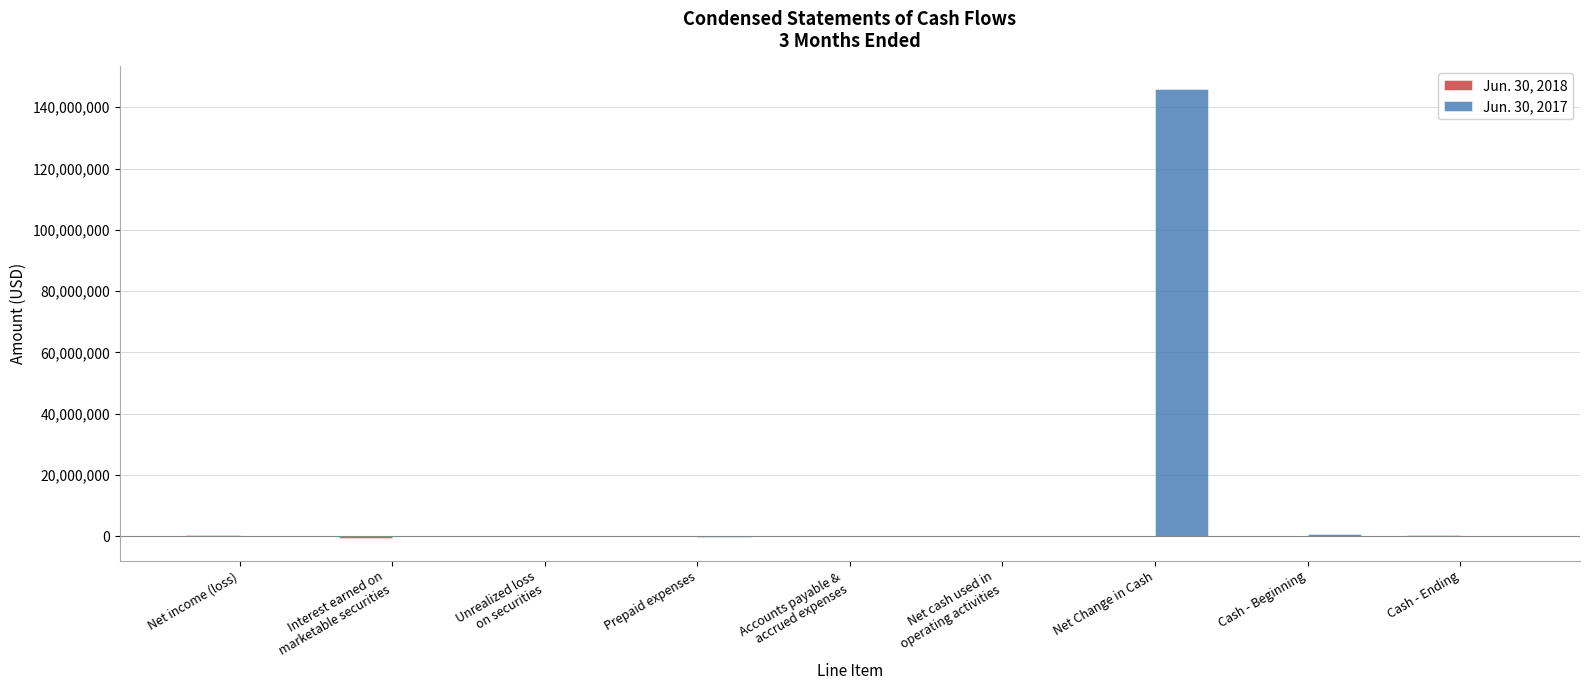

What is the difference between the Jun. 30, 2017 values at Cash - Beginning and Net income (loss)?

751553